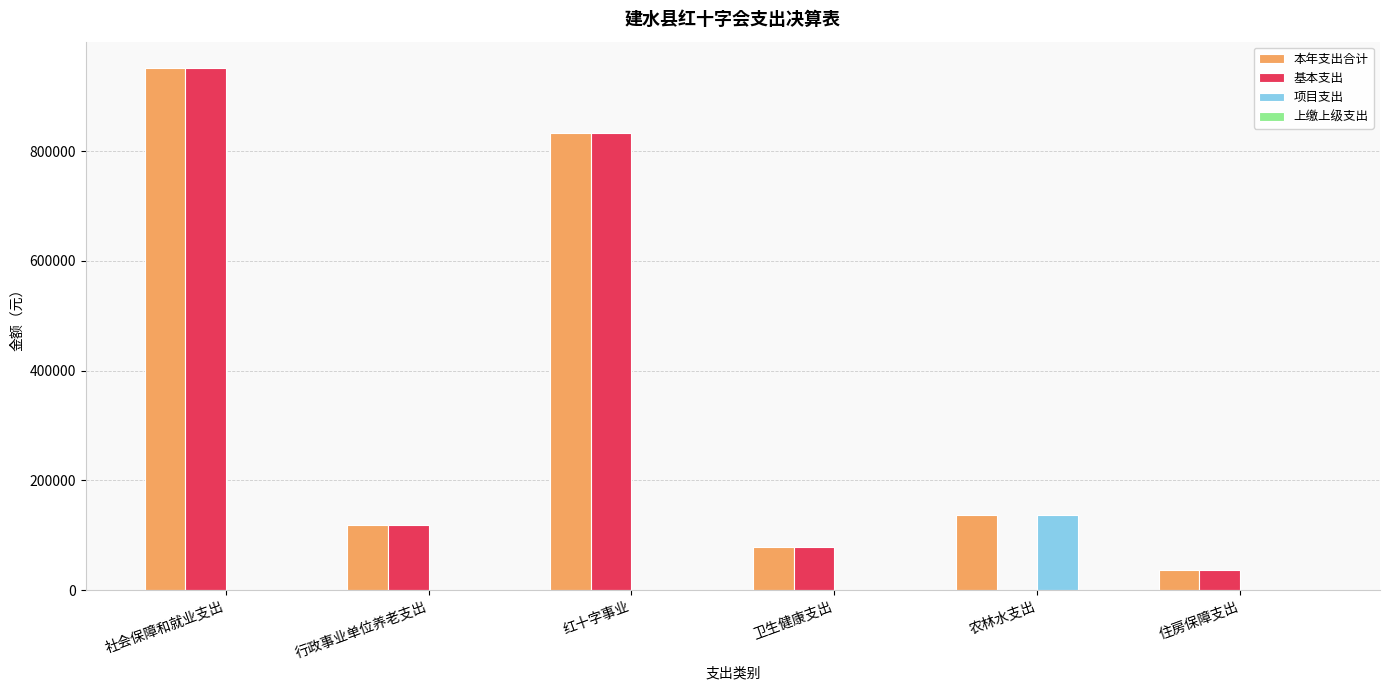

What is the maximum value for 基本支出?

952206.4